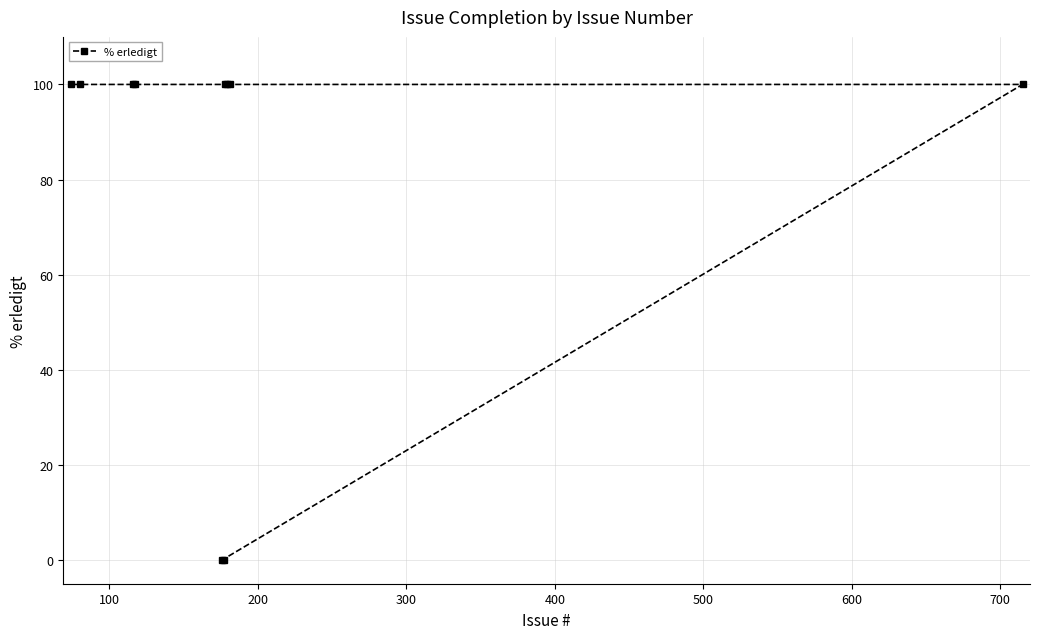

Reading right to left, transcribe all the data shown in this chart.

100	100	100	100	0	0	100	100	100	100